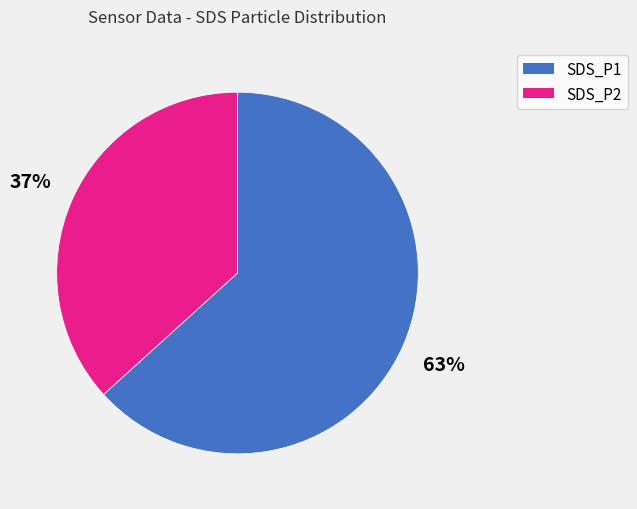

To the nearest percent, what is the average slice percentage?

50%